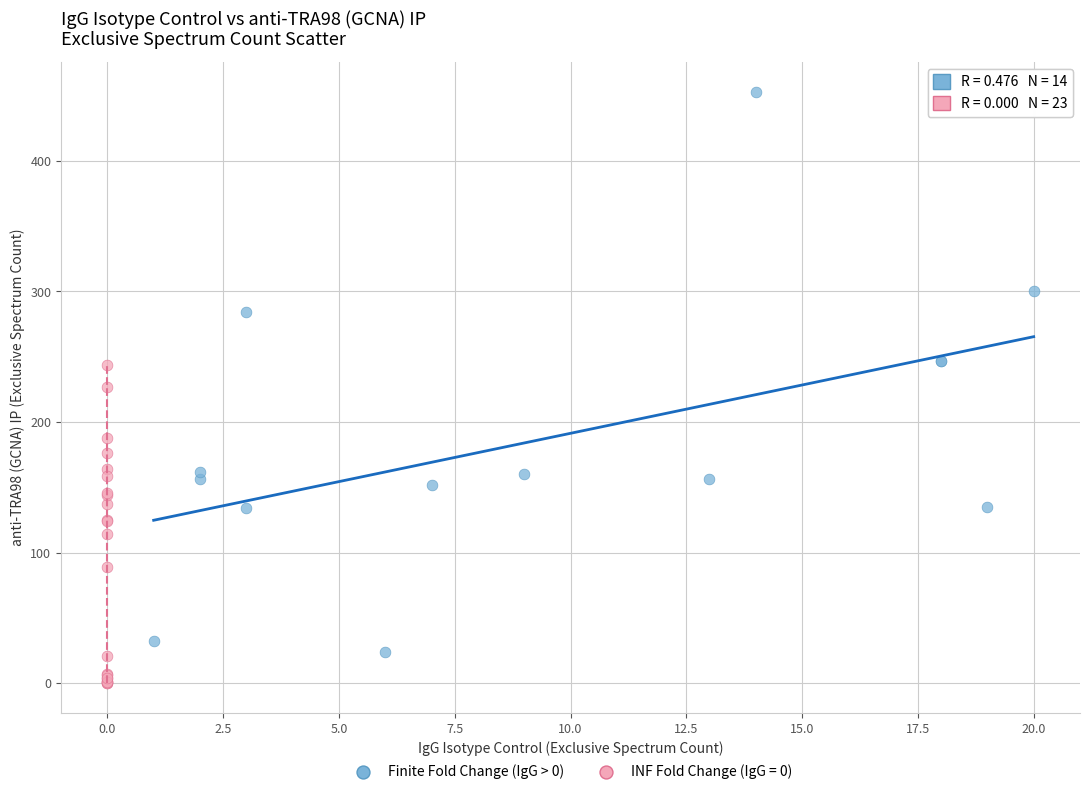

Which series has the largest Y range (max minus min)?

Finite Fold Change (IgG > 0)